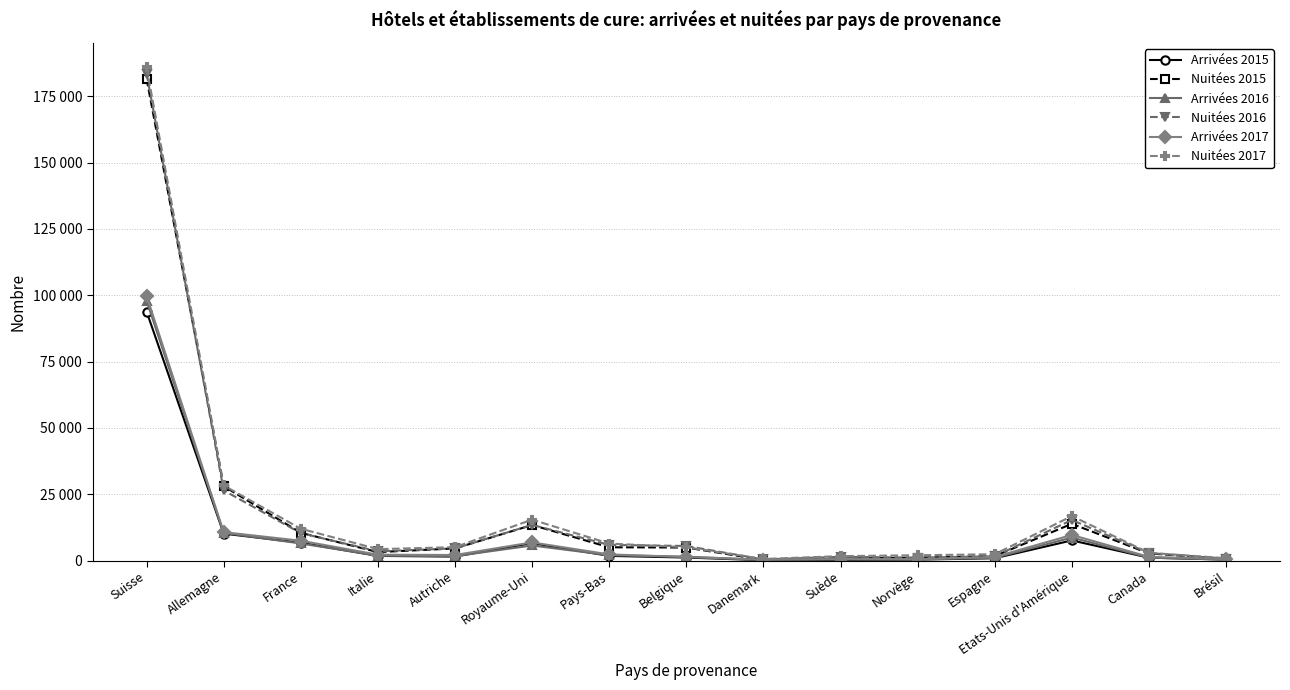

Reading right to left, transcribe all the data shown in this chart.

Arrivées 2015: Brésil=377	Canada=1094	Etats-Unis d'Amérique=7608	Espagne=887	Norvège=374	Suède=286	Danemark=148	Belgique=1148	Pays-Bas=1782	Royaume-Uni=6594	Autriche=1521	Italie=1766	France=6734	Allemagne=10169	Suisse=93897
Nuitées 2015: Brésil=696	Canada=2703	Etats-Unis d'Amérique=13868	Espagne=1684	Norvège=1103	Suède=779	Danemark=257	Belgique=4930	Pays-Bas=5020	Royaume-Uni=13407	Autriche=4596	Italie=3197	France=10481	Allemagne=28058	Suisse=181645
Arrivées 2016: Brésil=396	Canada=1125	Etats-Unis d'Amérique=8684	Espagne=1032	Norvège=458	Suède=426	Danemark=288	Belgique=1473	Pays-Bas=2027	Royaume-Uni=5702	Autriche=1686	Italie=1851	France=6451	Allemagne=10454	Suisse=98005
Nuitées 2016: Brésil=671	Canada=2848	Etats-Unis d'Amérique=15313	Espagne=1639	Norvège=1136	Suède=1432	Danemark=453	Belgique=5512	Pays-Bas=5915	Royaume-Uni=13469	Autriche=4595	Italie=3504	France=10343	Allemagne=26462	Suisse=183586
Arrivées 2017: Brésil=565	Canada=1402	Etats-Unis d'Amérique=9673	Espagne=1376	Norvège=574	Suède=605	Danemark=335	Belgique=1356	Pays-Bas=2325	Royaume-Uni=6859	Autriche=2105	Italie=2230	France=7492	Allemagne=10716	Suisse=99808
Nuitées 2017: Brésil=911	Canada=2952	Etats-Unis d'Amérique=16781	Espagne=2407	Norvège=2010	Suède=1688	Danemark=607	Belgique=5024	Pays-Bas=6431	Royaume-Uni=15437	Autriche=5069	Italie=4321	France=12007	Allemagne=28328	Suisse=185908